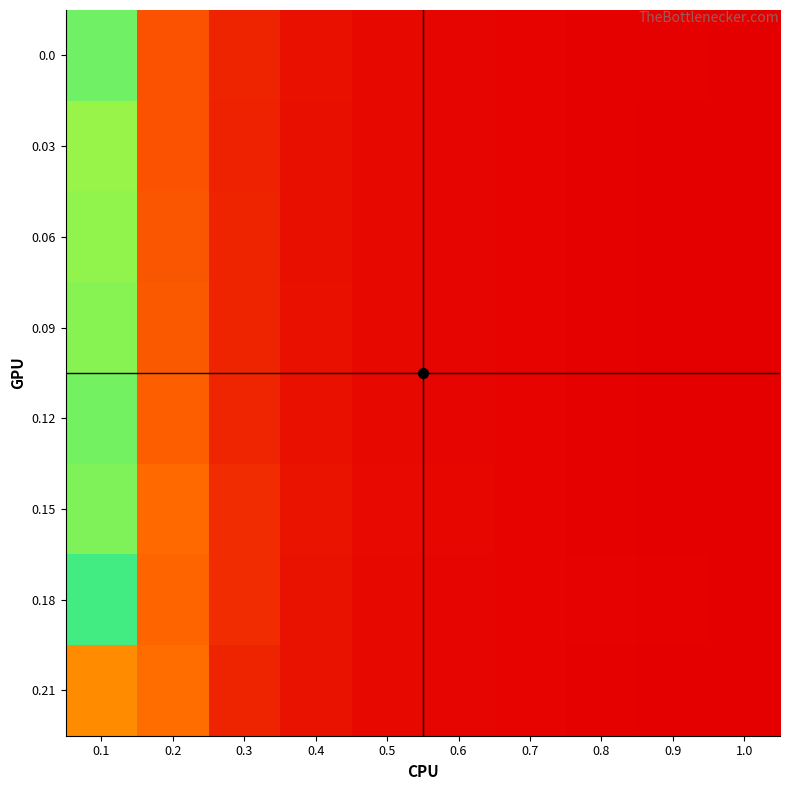

Between 0.4 and 0.2, which is larger?

0.2